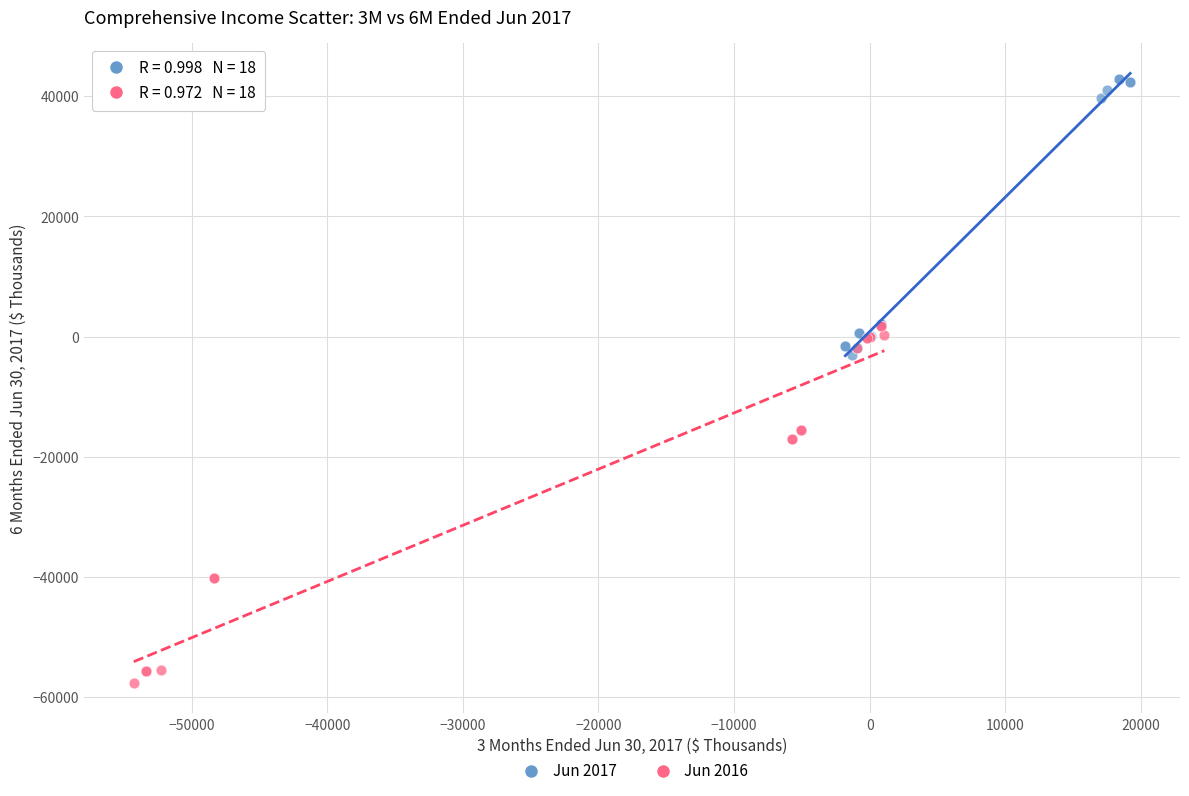

What are all the series names shown in the legend?

Jun 2017, Jun 2016